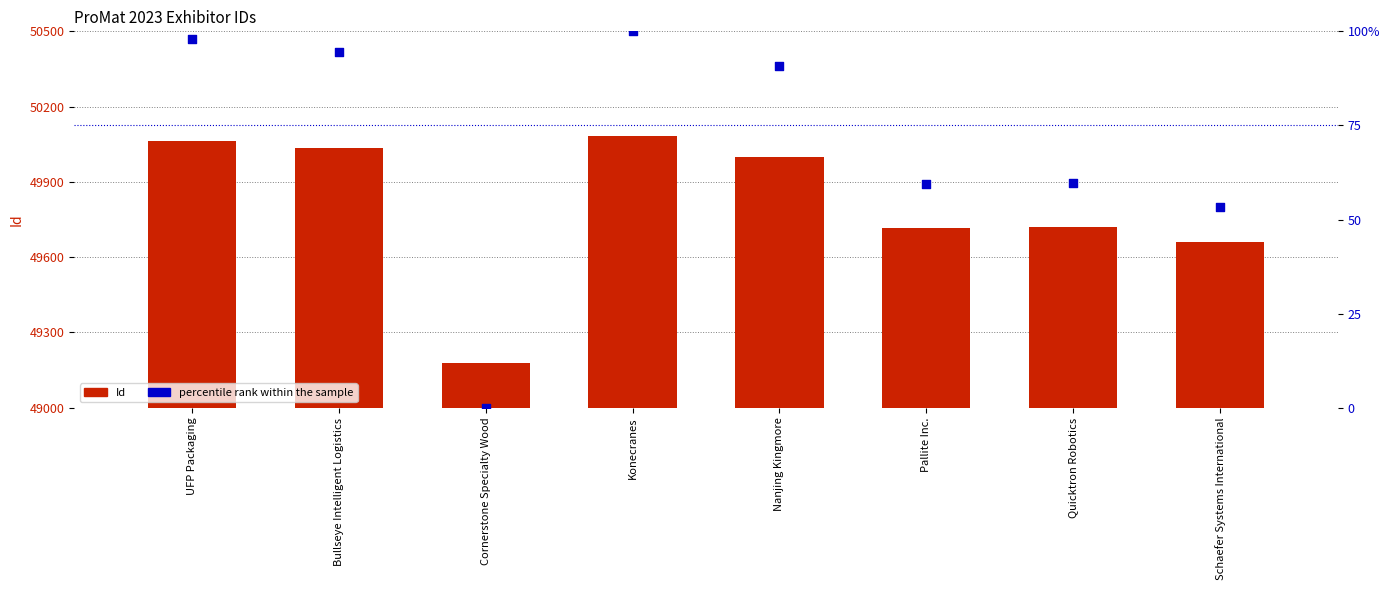

Which series has the largest Y range (max minus min)?

Id